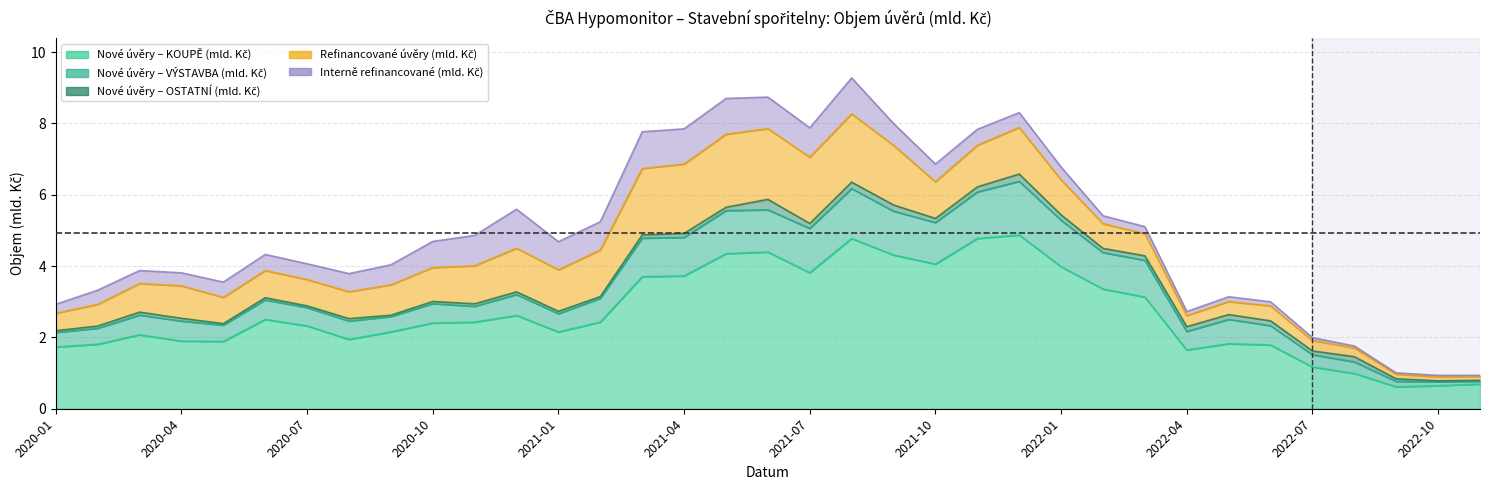

Reading left to right, transcribe all the data shown in this chart.

Nové úvěry – KOUPĚ (mld. Kč): 1.7	1.8	2.1	1.9	1.9	2.5	2.3	1.9	2.2	2.4	2.4	2.6	2.2	2.4	3.7	3.7	4.3	4.4	3.8	4.8	4.3	4.1	4.8	4.9	4.0	3.4	3.1	1.6	1.8	1.8	1.2	1.0	0.6	0.6	0.7
Nové úvěry – VÝSTAVBA (mld. Kč): 0.4	0.4	0.6	0.6	0.5	0.5	0.5	0.5	0.4	0.5	0.4	0.6	0.5	0.7	1.1	1.1	1.2	1.2	1.2	1.4	1.2	1.2	1.3	1.5	1.3	1.0	1.0	0.5	0.7	0.5	0.3	0.3	0.2	0.1	0.1
Nové úvěry – OSTATNÍ (mld. Kč): 0.0	0.1	0.1	0.1	0.0	0.1	0.0	0.1	0.0	0.1	0.1	0.1	0.1	0.0	0.1	0.1	0.1	0.3	0.1	0.2	0.2	0.1	0.1	0.2	0.1	0.1	0.1	0.1	0.1	0.1	0.1	0.1	0.1	0.0	0.0
Refinancované úvěry (mld. Kč): 0.5	0.6	0.8	0.9	0.7	0.8	0.7	0.8	0.9	1.0	1.1	1.2	1.2	1.3	1.9	1.9	2.0	2.0	1.9	1.9	1.7	1.0	1.2	1.3	1.0	0.7	0.6	0.3	0.4	0.4	0.3	0.2	0.1	0.1	0.1
Interně refinancované (mld. Kč): 0.3	0.4	0.4	0.4	0.4	0.5	0.4	0.5	0.6	0.7	0.9	1.1	0.8	0.8	1.0	1.0	1.0	0.9	0.8	1.0	0.6	0.5	0.4	0.4	0.4	0.2	0.2	0.1	0.1	0.1	0.1	0.1	0.0	0.0	0.0